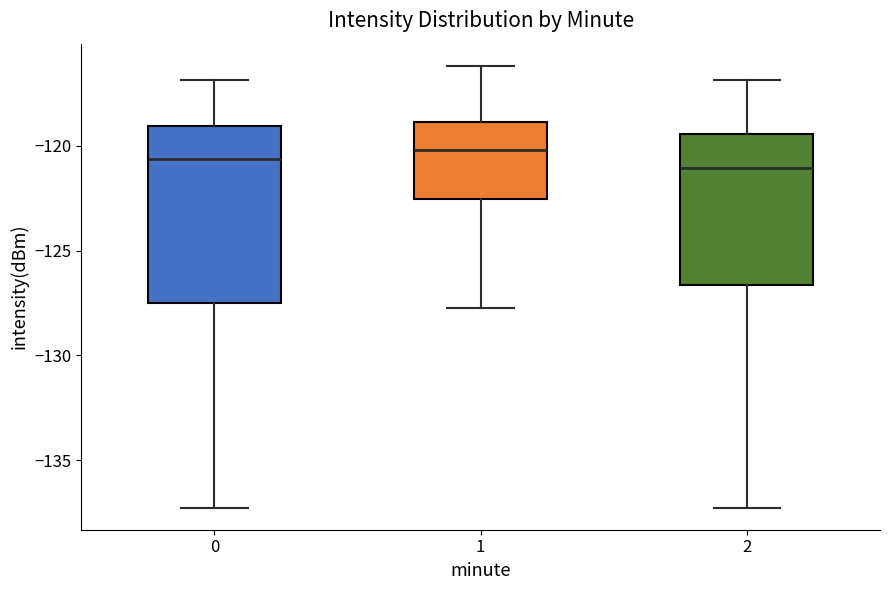

Where is the upper edge of the box at x = 0 on the y-axis? The values are not printed on the chart, so give them approximately, as read against the axis.

-119.0